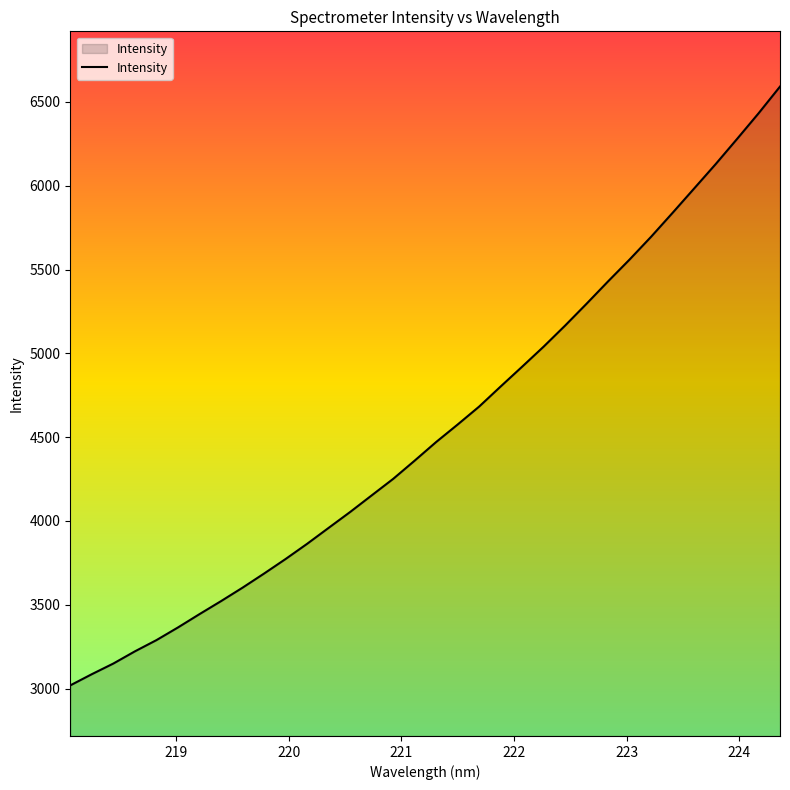

Reading left to right, transcribe all the data shown in this chart.

3018.9	3085.6	3149.3	3221.9	3288.9	3364.5	3444.0	3521.5	3601.8	3686.1	3772.8	3863.5	3958.6	4053.4	4152.3	4251.0	4359.9	4471.1	4575.5	4682.5	4802.5	4920.7	5040.3	5166.1	5296.7	5430.0	5560.3	5696.0	5838.7	5983.5	6128.7	6279.4	6432.2	6592.0